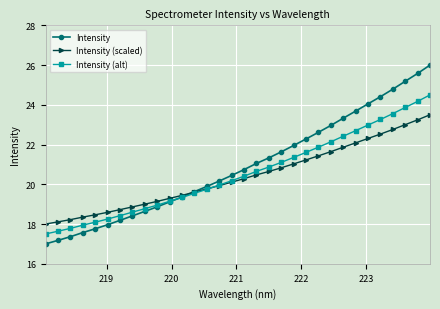

Is this an area chart (filled region under the line)?

No